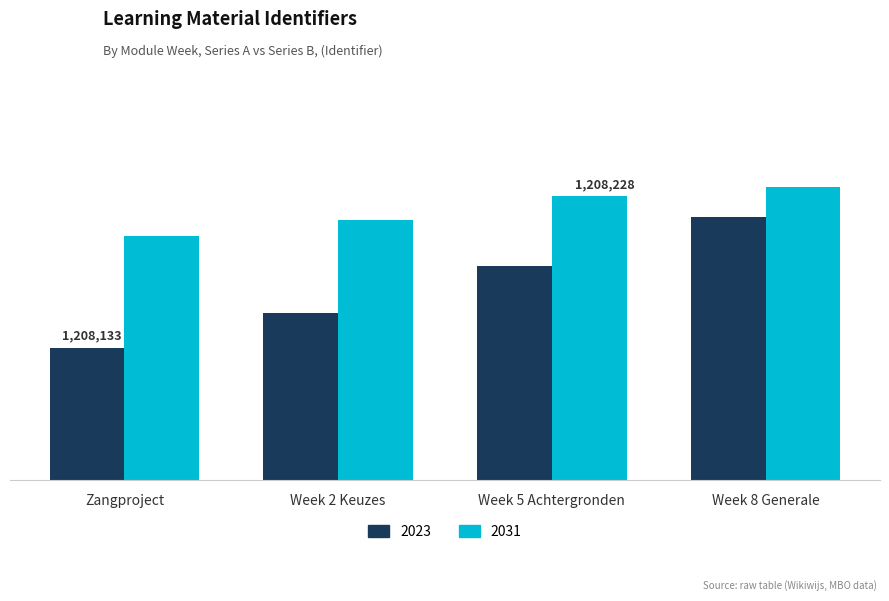

What are all the series names shown in the legend?

2023, 2031